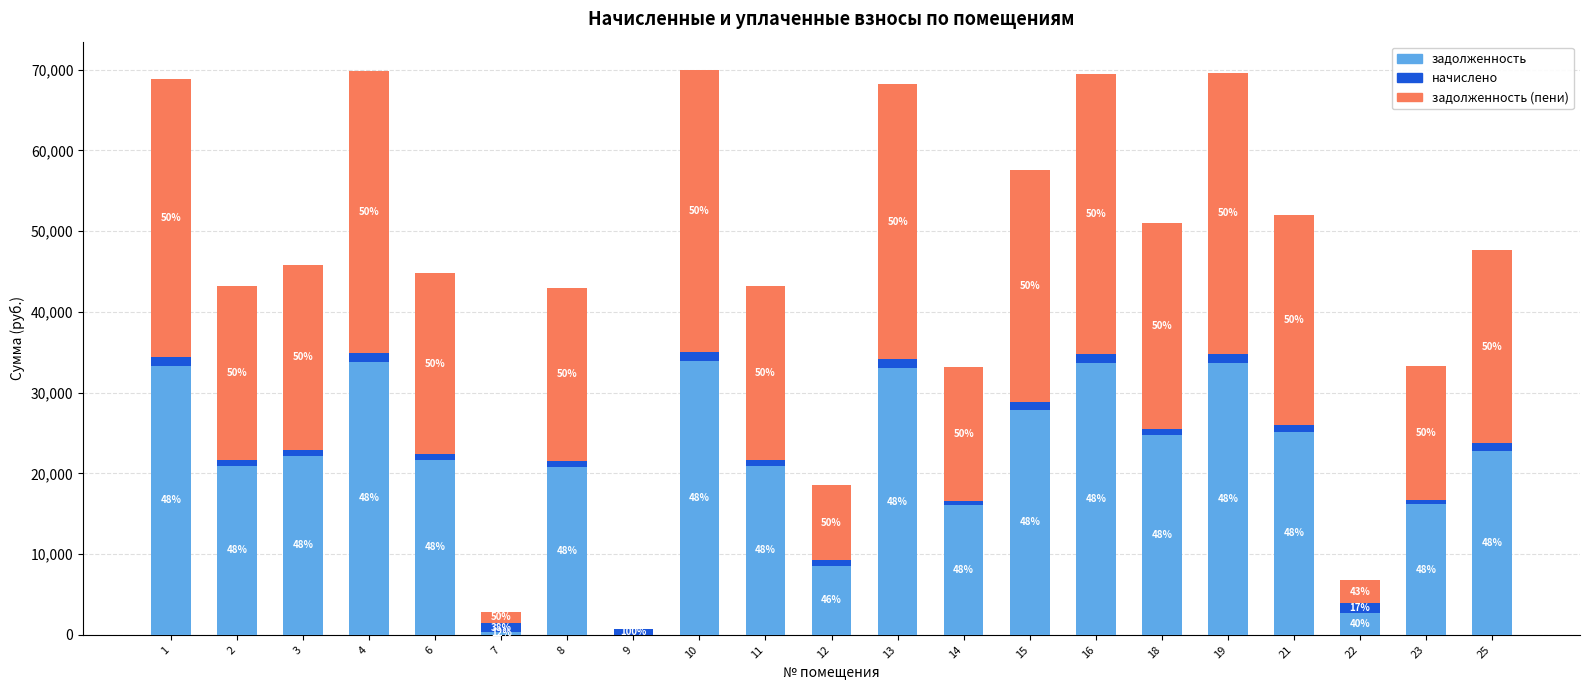

Are the bars horizontal?

No